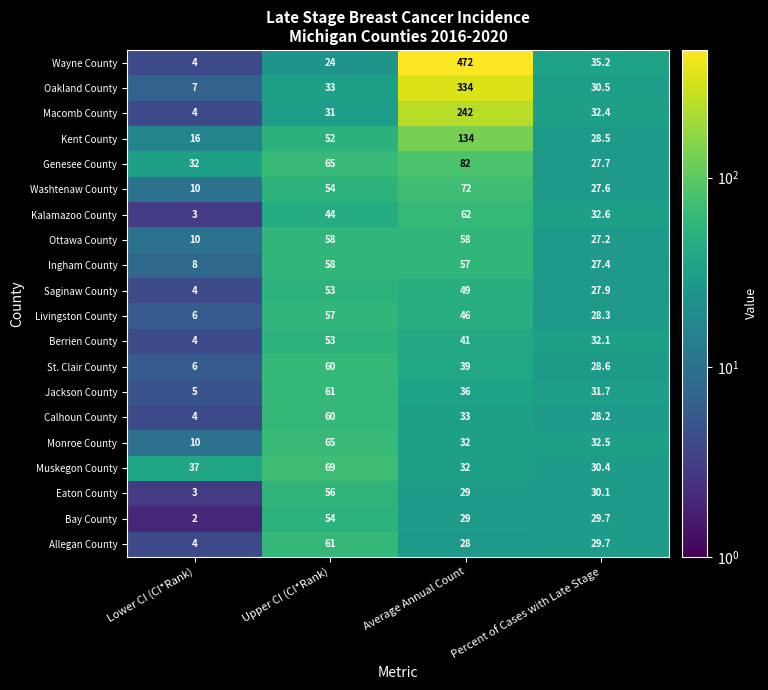

Which label corresponds to the largest value in the chart?

Average Annual Count